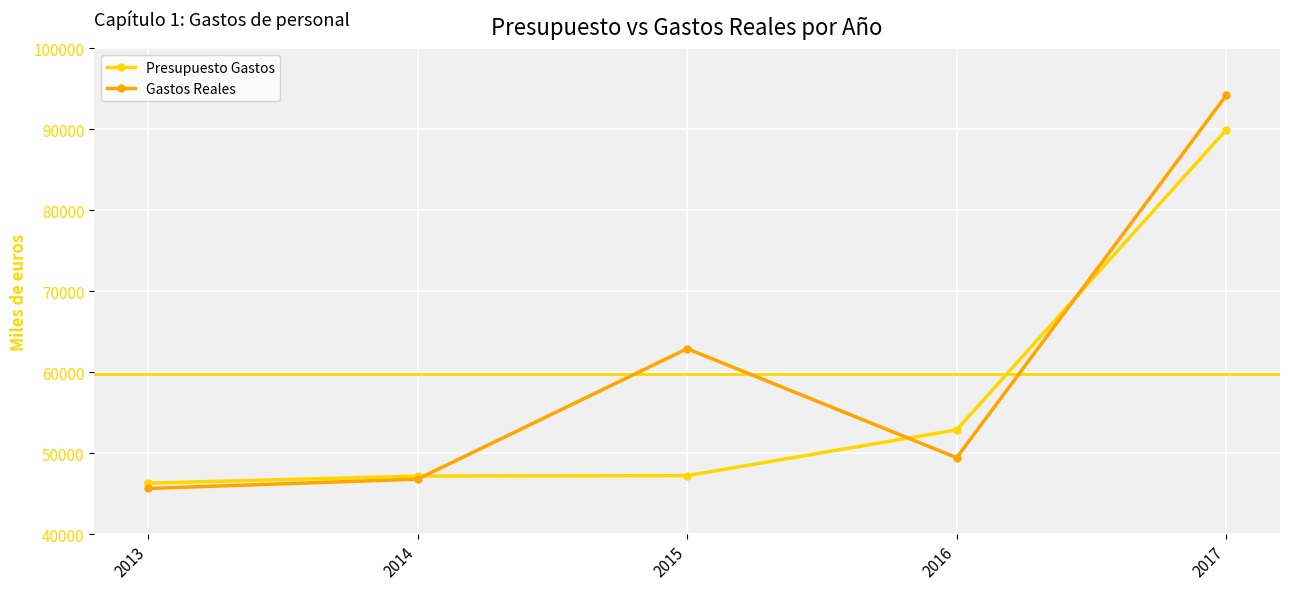

What is the total value across all series at 2016?

102358.3